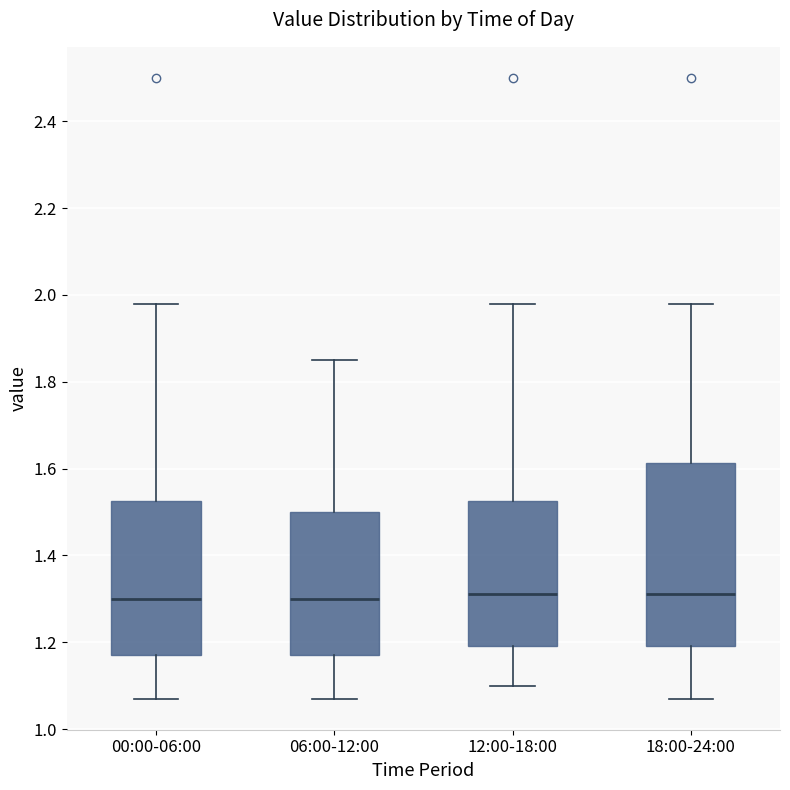

Reading left to right, read every box against the y-axis: the position of its median line, the range the box covers, and the ends of its whiskers. The values are not printed on the chart, so give them approximately, as read against the axis.

00:00-06:00: median 1.30, box 1.18 to 1.52, whiskers 1.08 to 1.98
06:00-12:00: median 1.30, box 1.18 to 1.50, whiskers 1.08 to 1.86
12:00-18:00: median 1.32, box 1.20 to 1.52, whiskers 1.10 to 1.98
18:00-24:00: median 1.32, box 1.20 to 1.62, whiskers 1.08 to 1.98